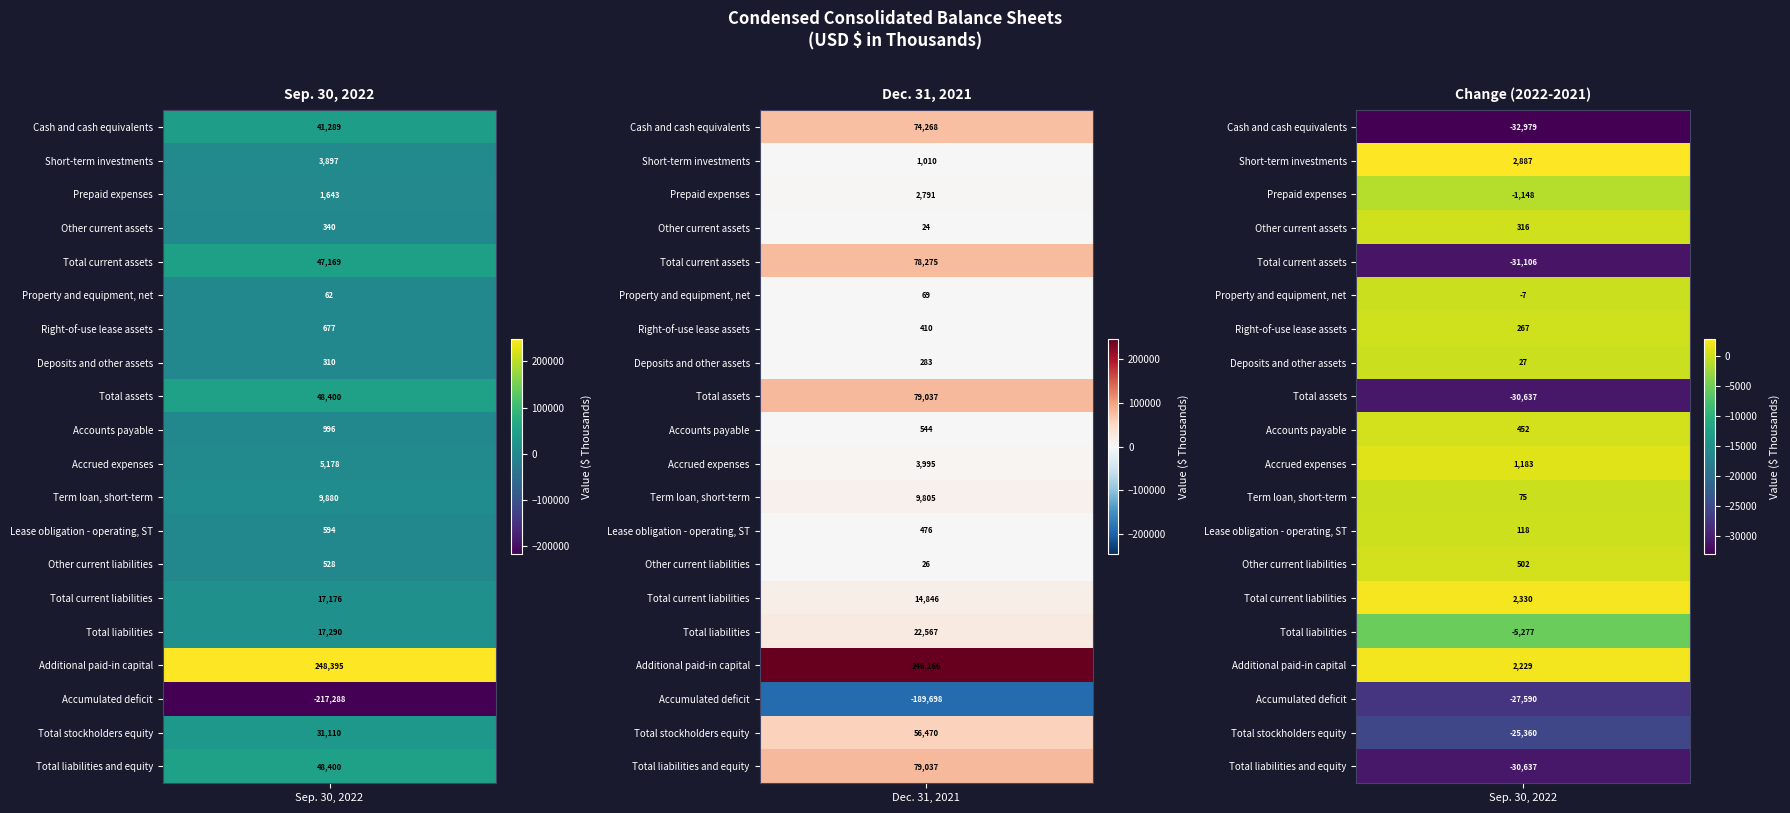

What is the highest value of the Right-of-use lease assets series?

677